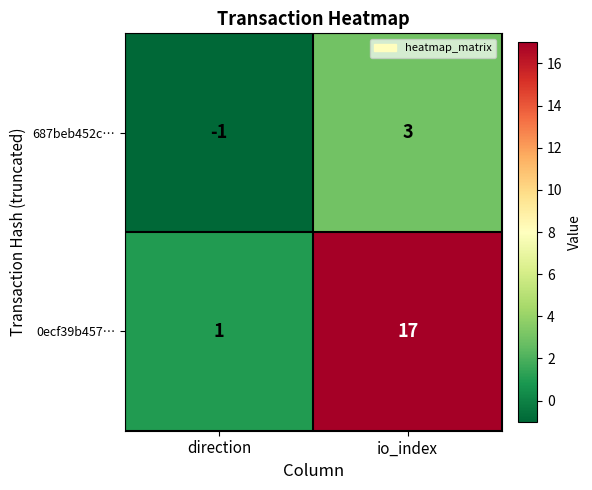

At which category is the sum across all series the highest?

io_index